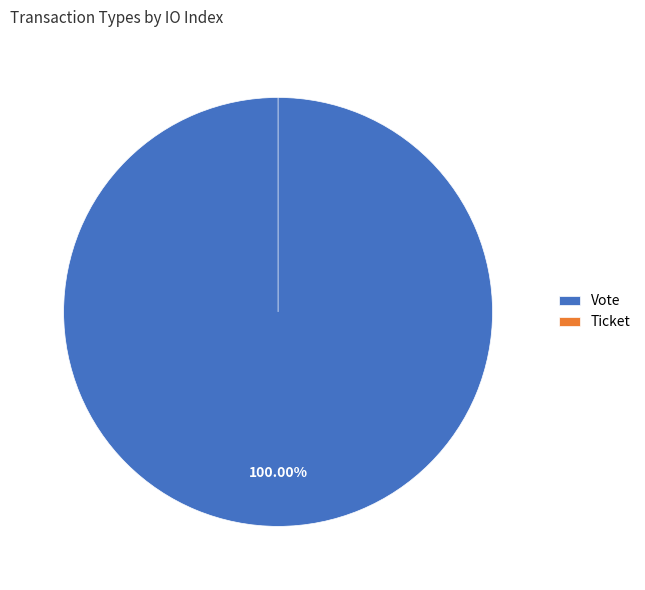

Which category has the smallest portion of the pie?

Ticket